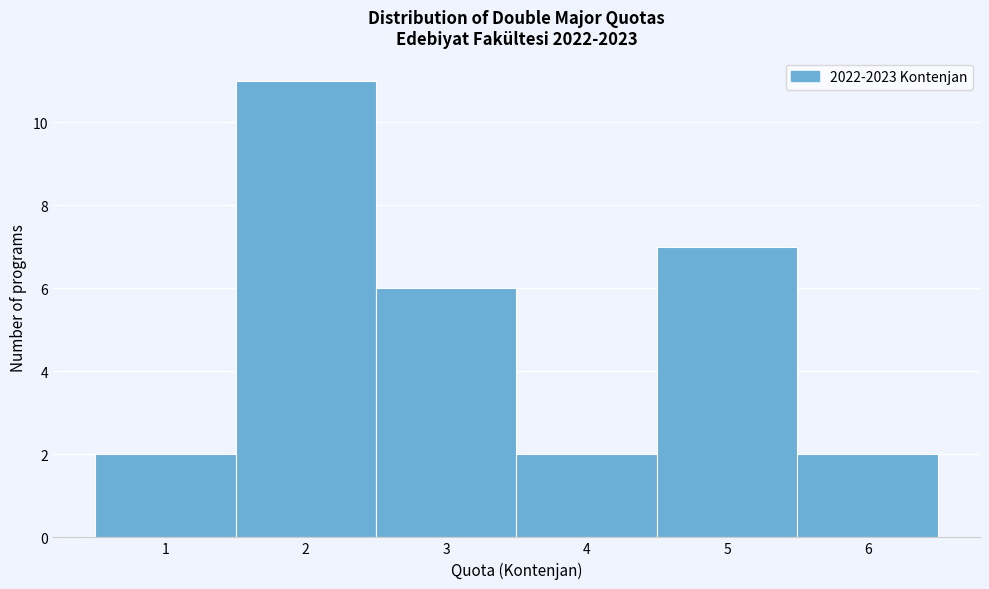

How tall is the bar that spans 4.5 to 5.5 on the x-axis? The values are not printed on the chart, so give them approximately, as read against the axis.

7